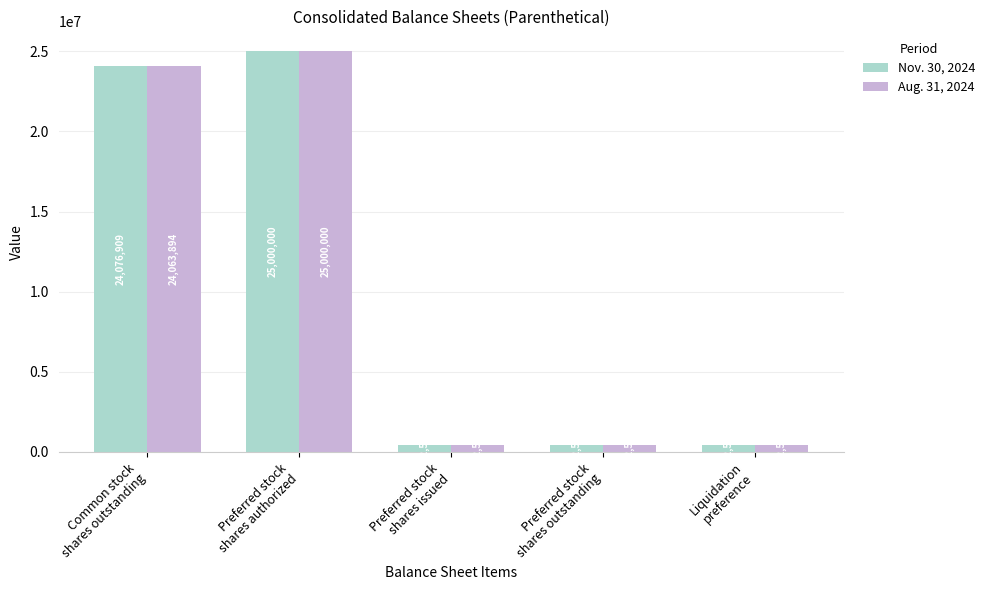

The value of Nov. 30, 2024 at Preferred stock
shares authorized is 25000000. True or false?

True